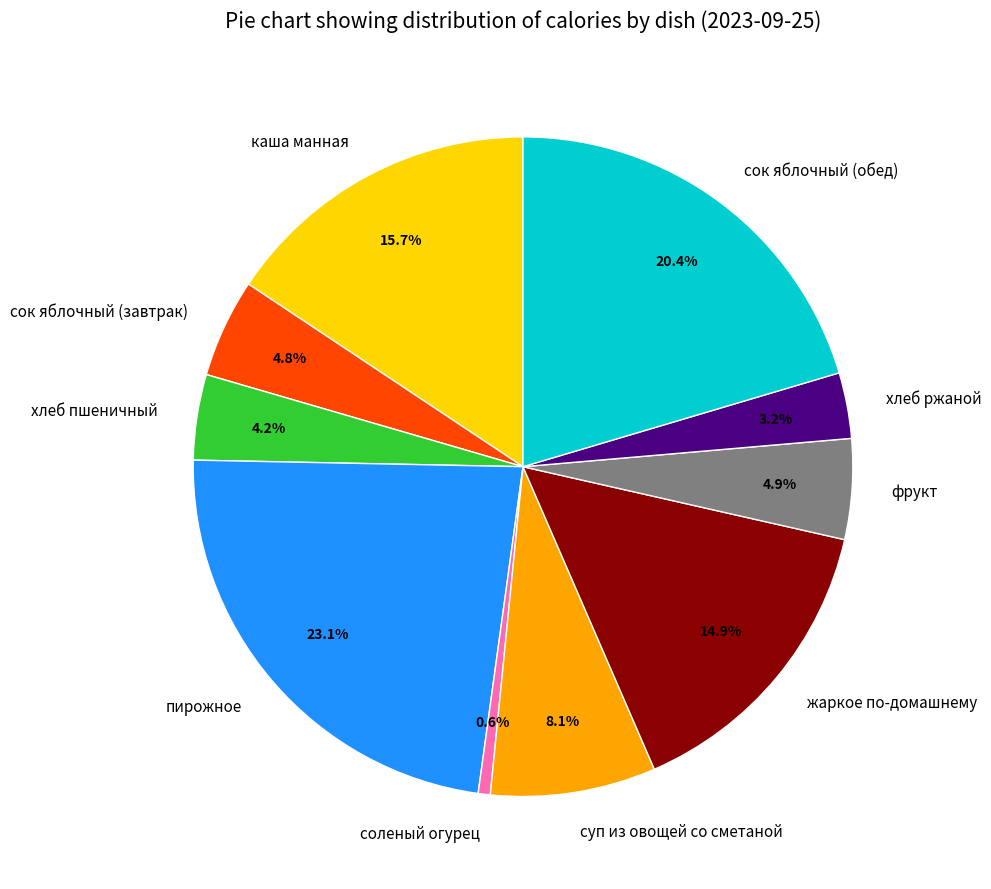

Combined, what portion of the pie is пирожное and соленый огурец?

23.7%